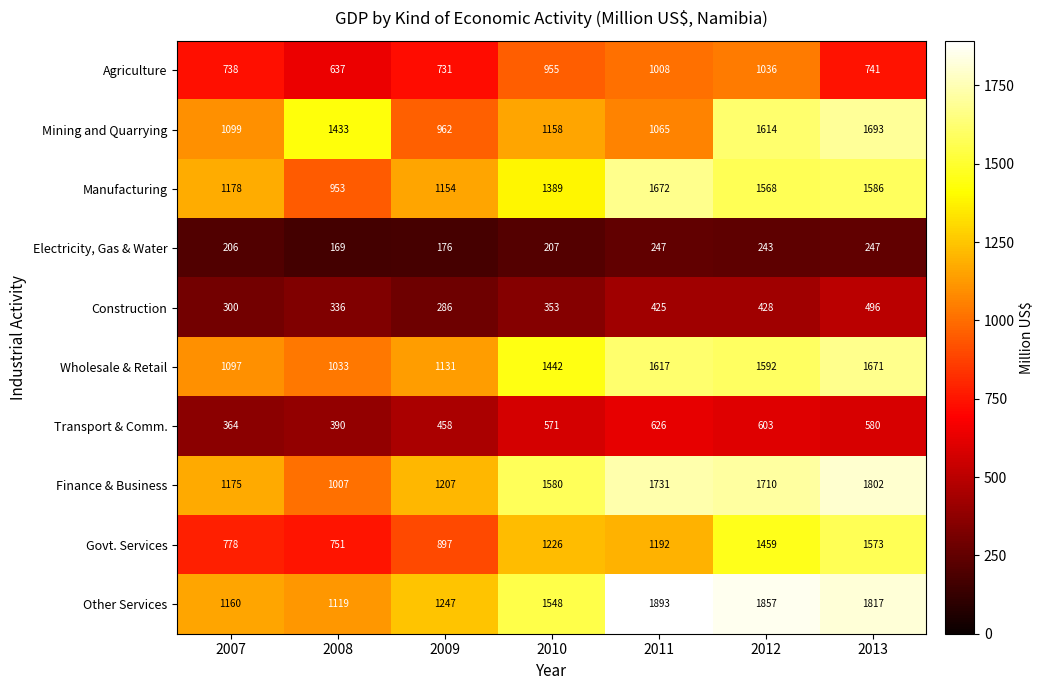

What is the difference between the maximum and minimum values in the Transport & Comm. series?

262